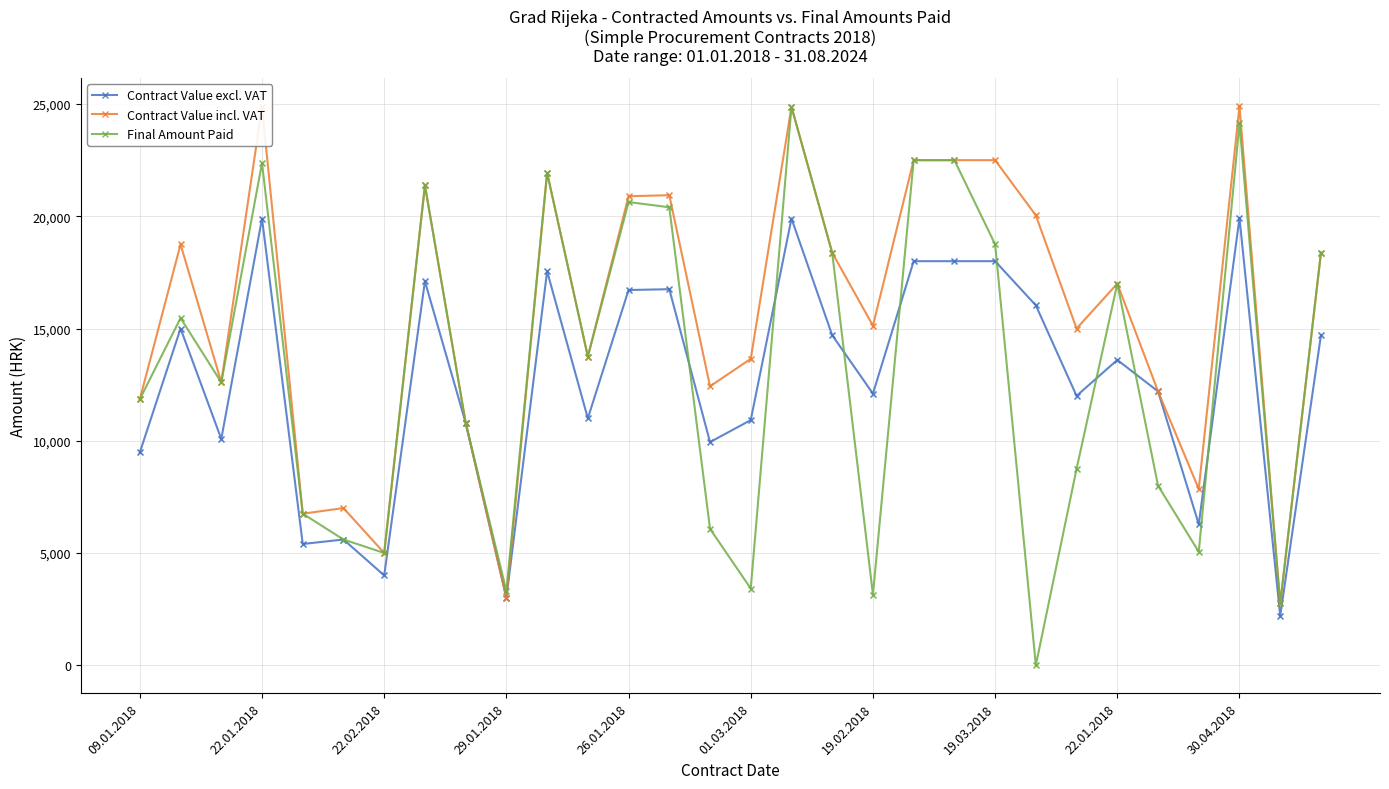

At how many categories does at least one series exceed 11111?

23